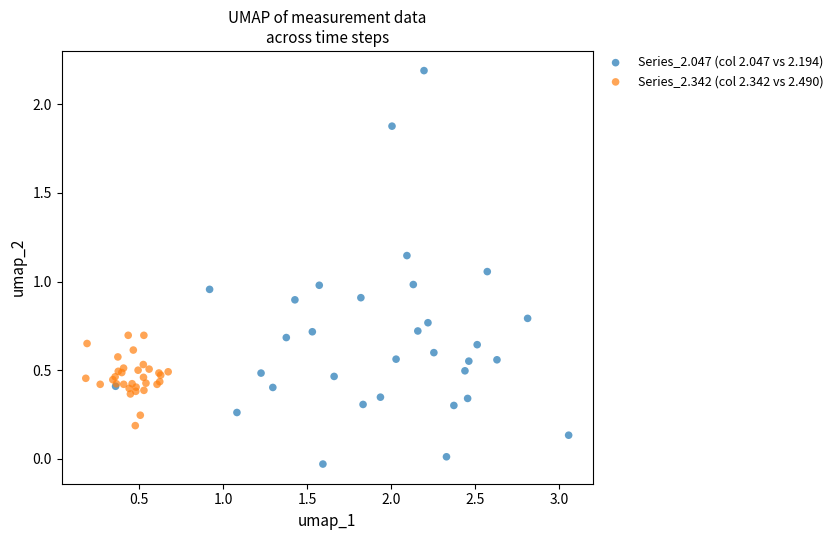

Which series reaches the maximum Y coordinate?

Series_2.047 (col 2.047 vs 2.194)